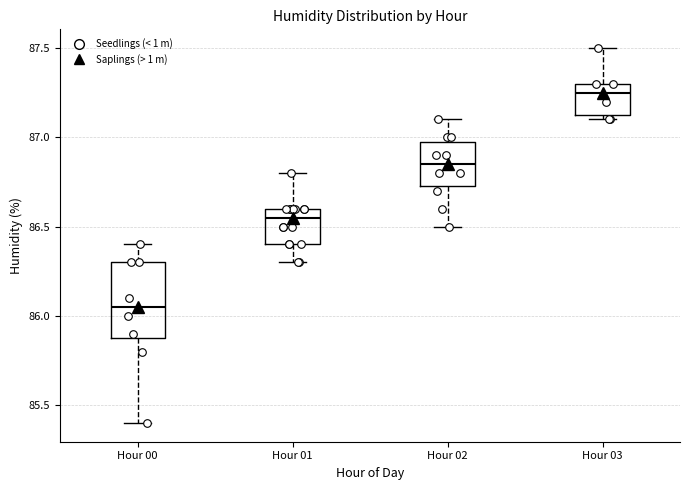

Reading left to right, read every box against the y-axis: the position of its median line, the range the box covers, and the ends of its whiskers. The values are not printed on the chart, so give them approximately, as read against the axis.

Hour 00: median 86.05, box 85.90 to 86.30, whiskers 85.40 to 86.40
Hour 01: median 86.55, box 86.40 to 86.60, whiskers 86.30 to 86.80
Hour 02: median 86.85, box 86.75 to 87.00, whiskers 86.50 to 87.10
Hour 03: median 87.25, box 87.15 to 87.30, whiskers 87.10 to 87.50